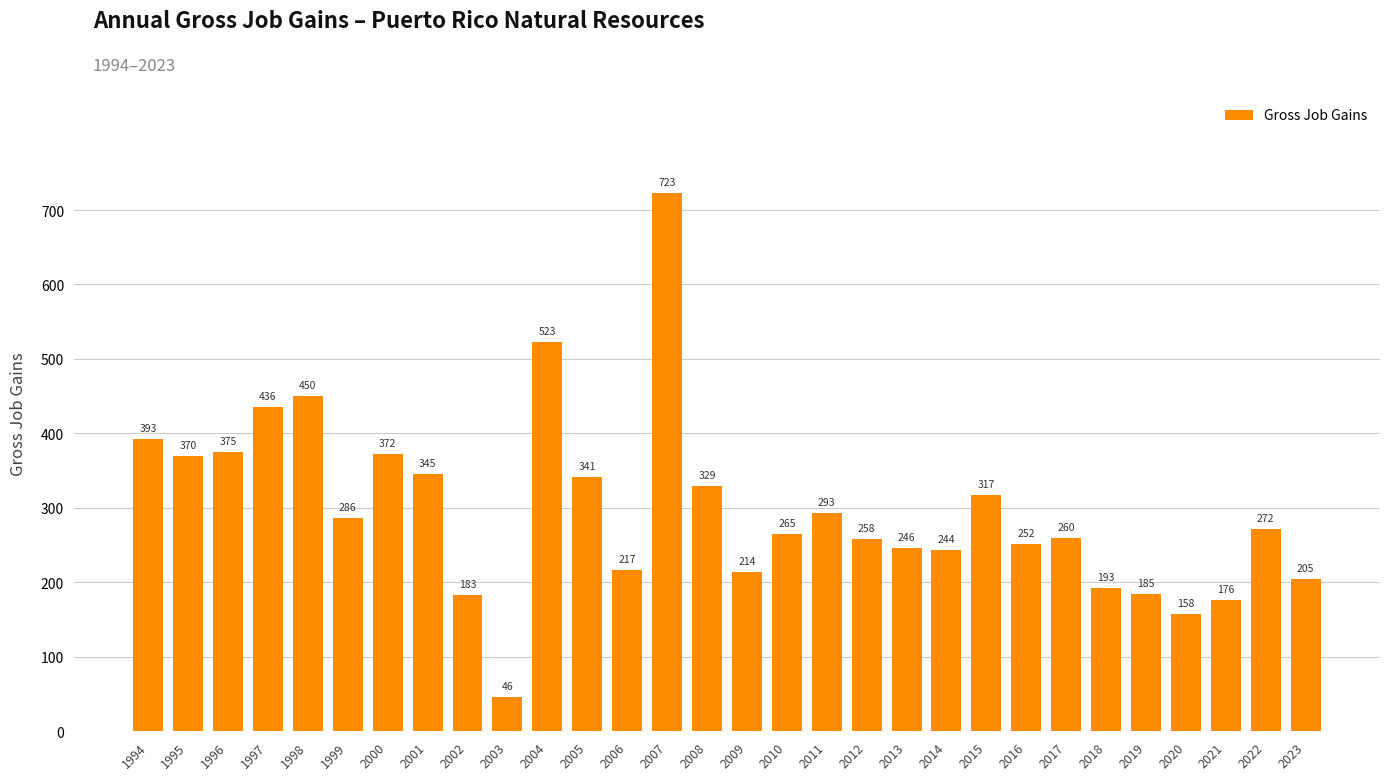

What is the difference between the maximum and minimum values?

677